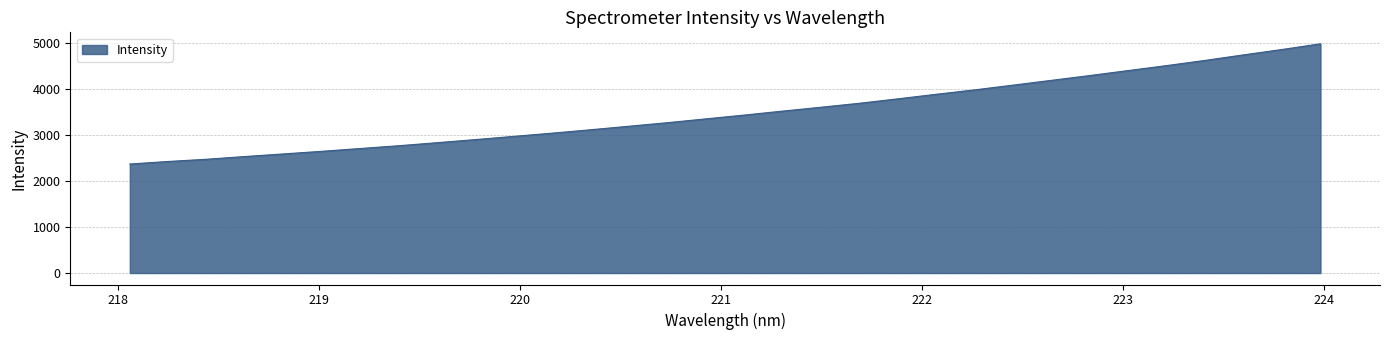

What is the smallest value displayed?

2372.9